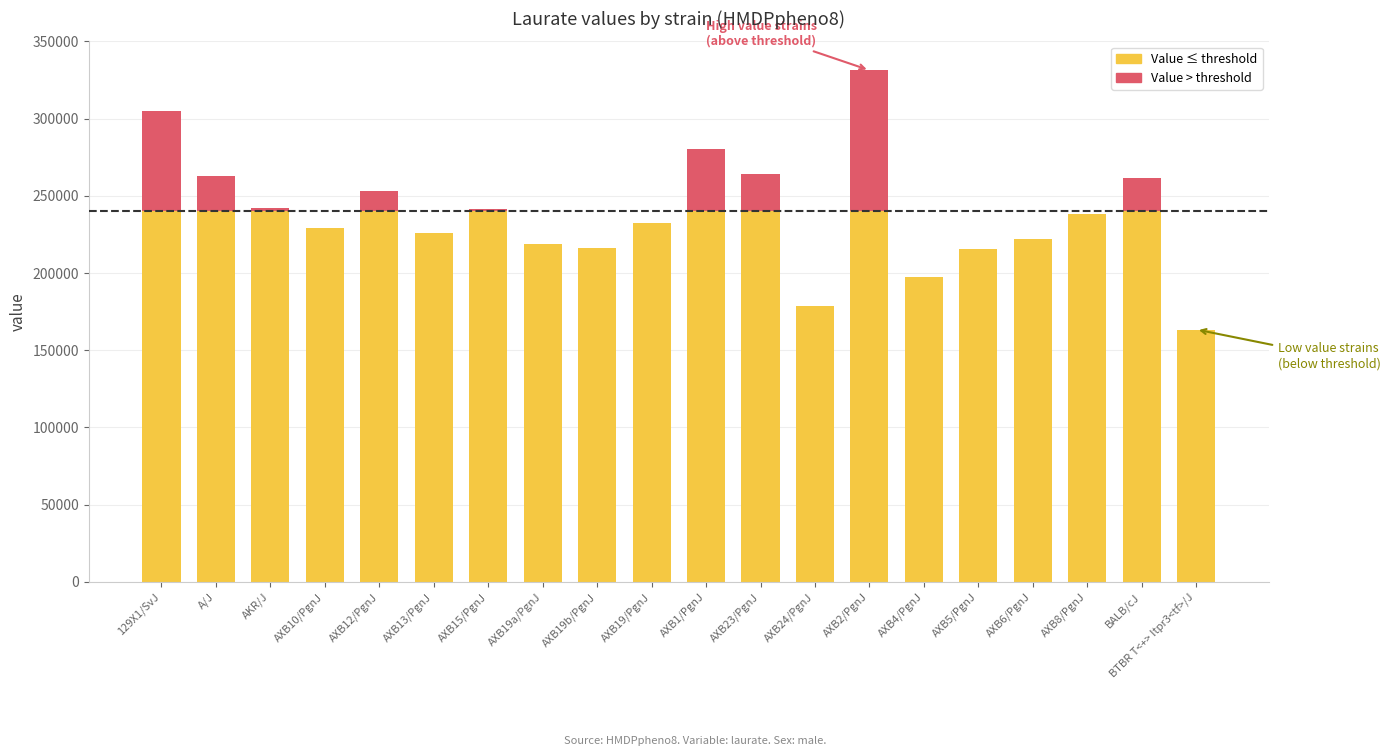

At which category is the sum across all series the highest?

AXB2/PgnJ